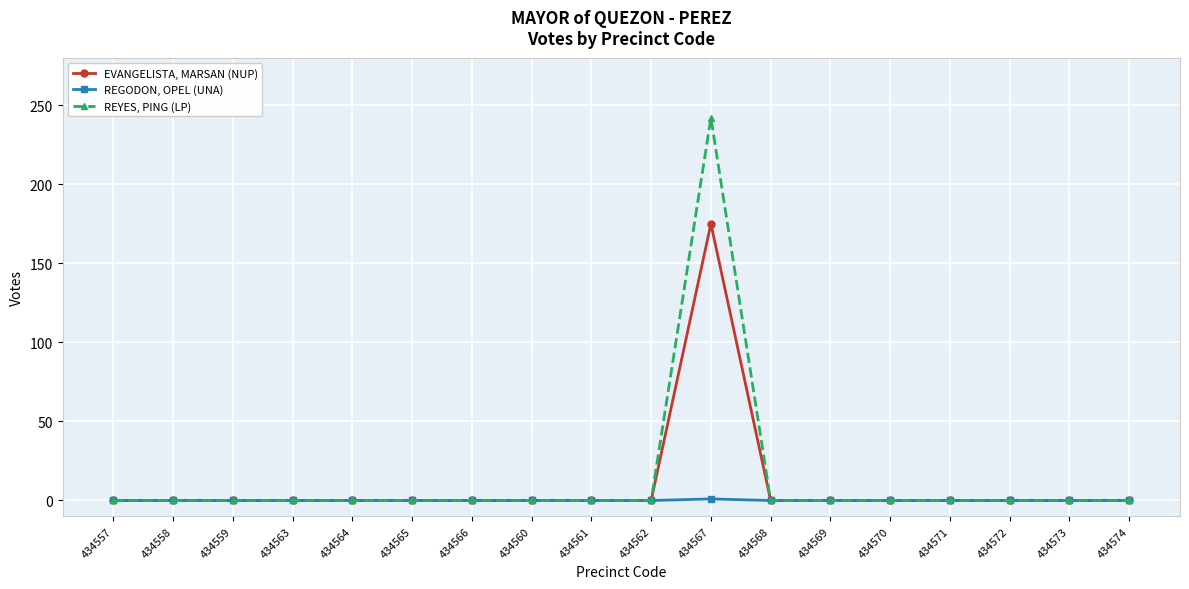

List the series in order of their overall mean, lowest first.

REGODON, OPEL (UNA), EVANGELISTA, MARSAN (NUP), REYES, PING (LP)